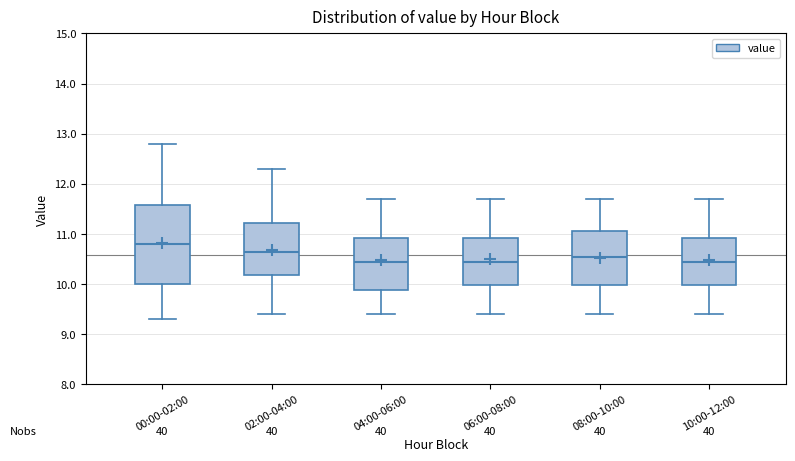

Which box's median line is the highest?

00:00-02:00